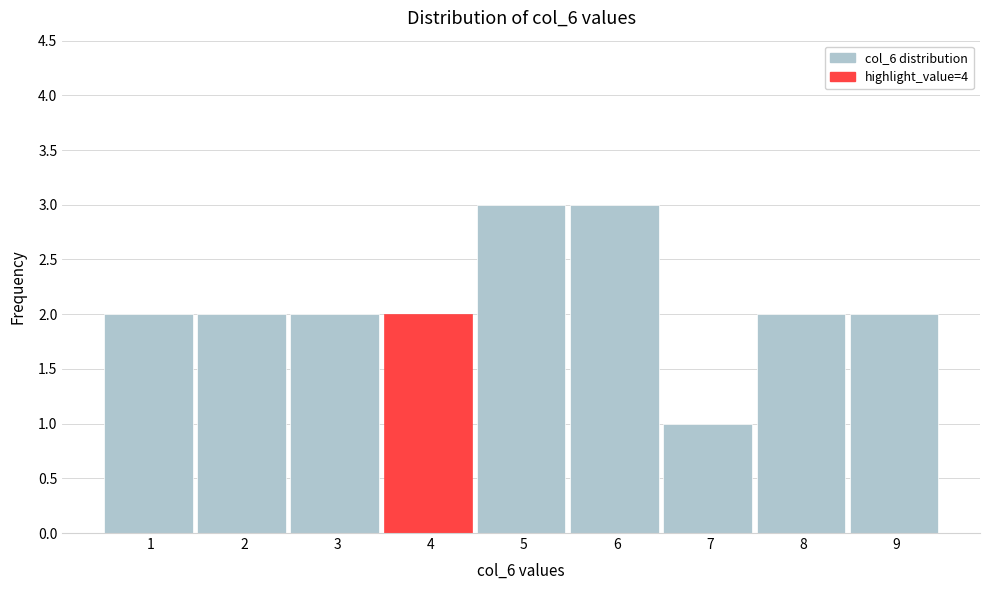

Reading left to right, transcribe all the data shown in this chart.

2	2	2	2	3	3	1	2	2